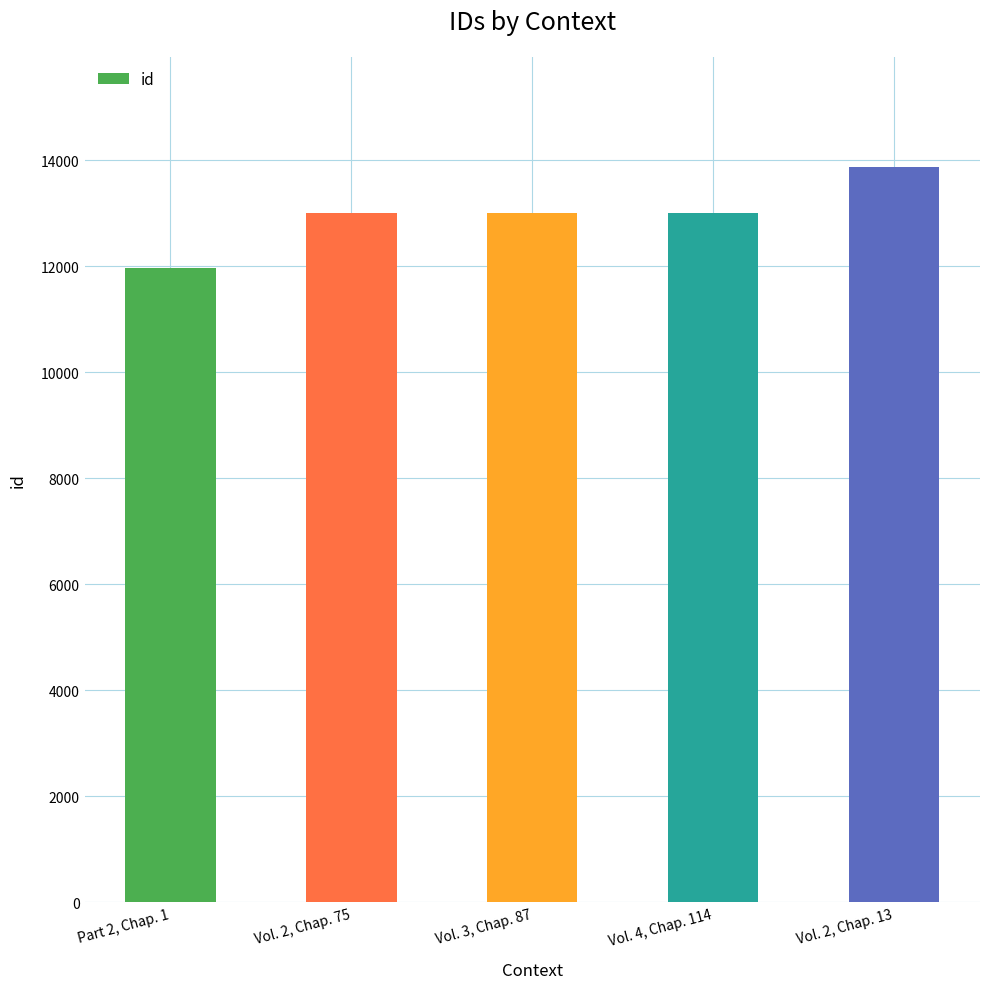

Where is the data nearest to the value 12921?

Vol. 2, Chap. 75